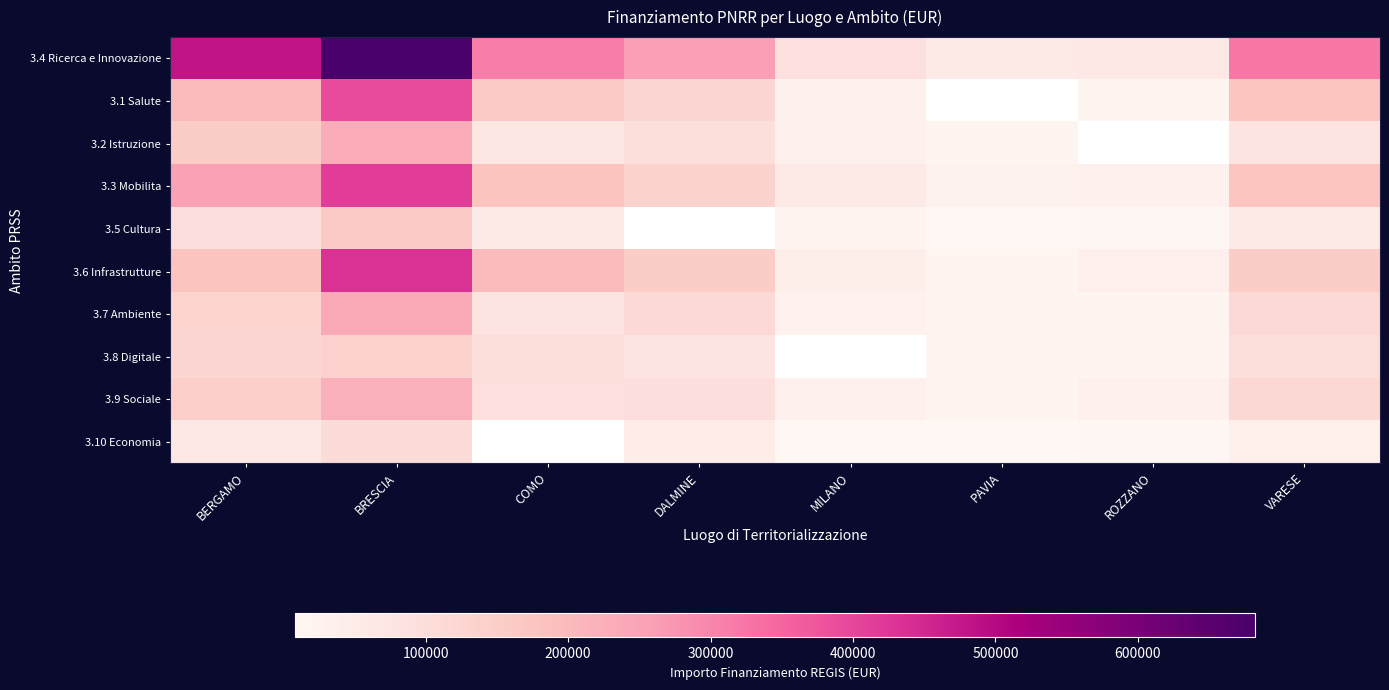

Which series has the largest range (max minus min)?

3.4 Ricerca e Innovazione